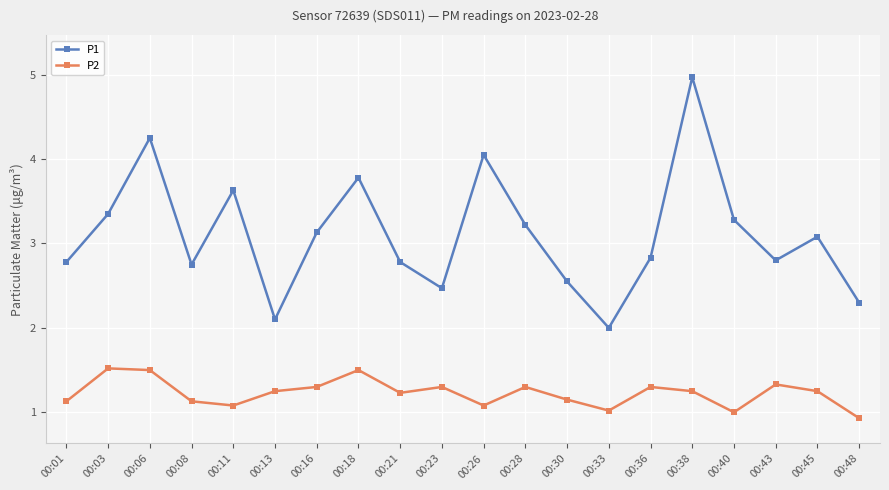

The P2 series shows 1.5 at 00:03. True or false?

True